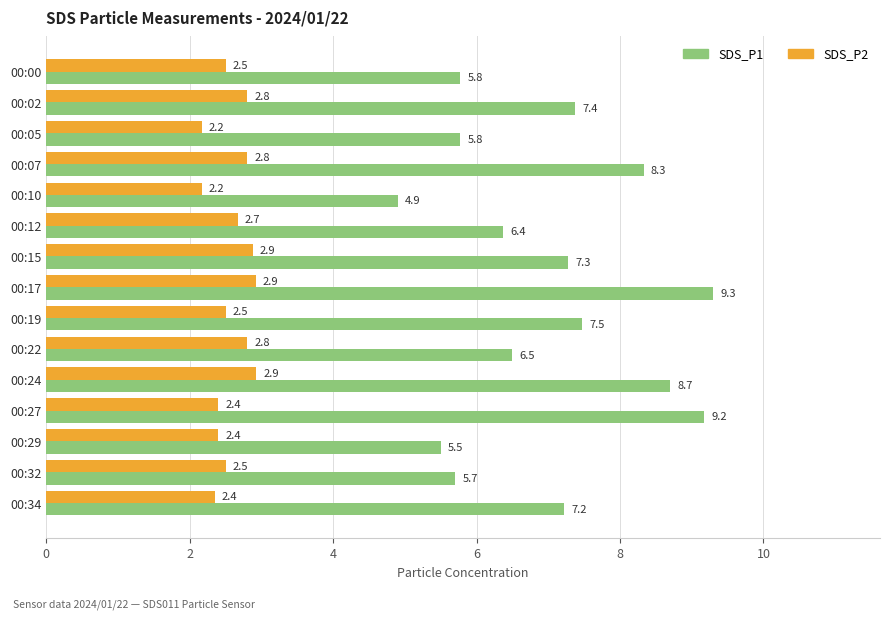

What is the difference between the maximum and second lowest values in the SDS_P1 series?

3.8